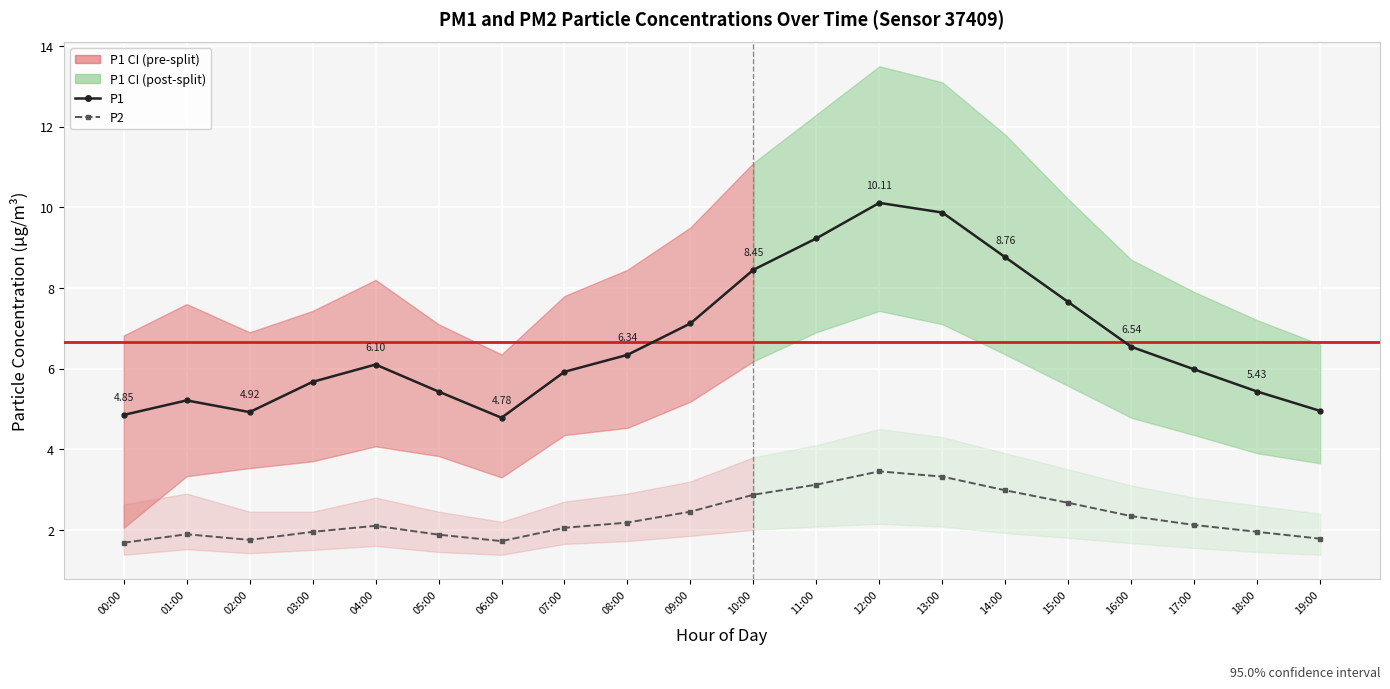

True or false: P2 and P1 intersect in this chart.

False